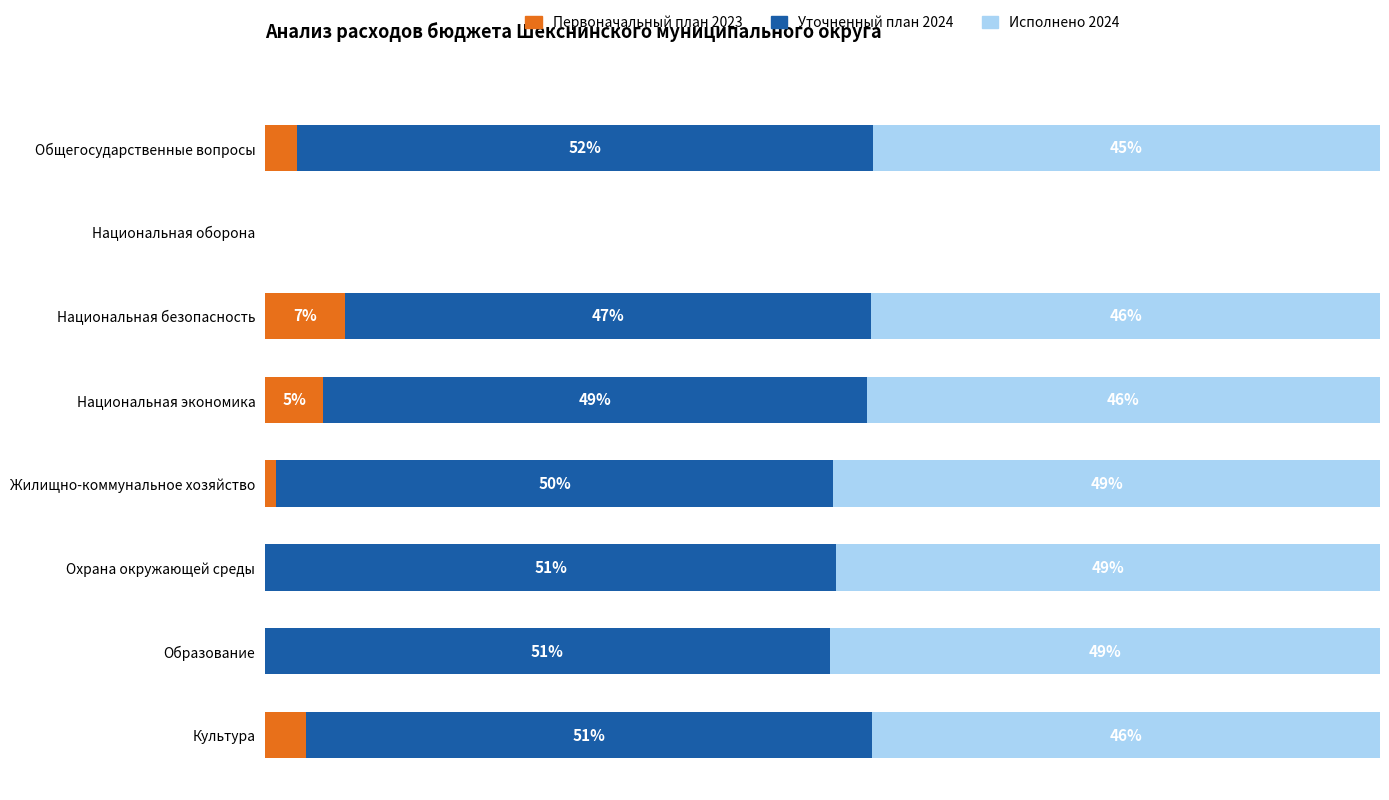

At which label does Первоначальный план 2023 reach its peak?

Национальная безопасность